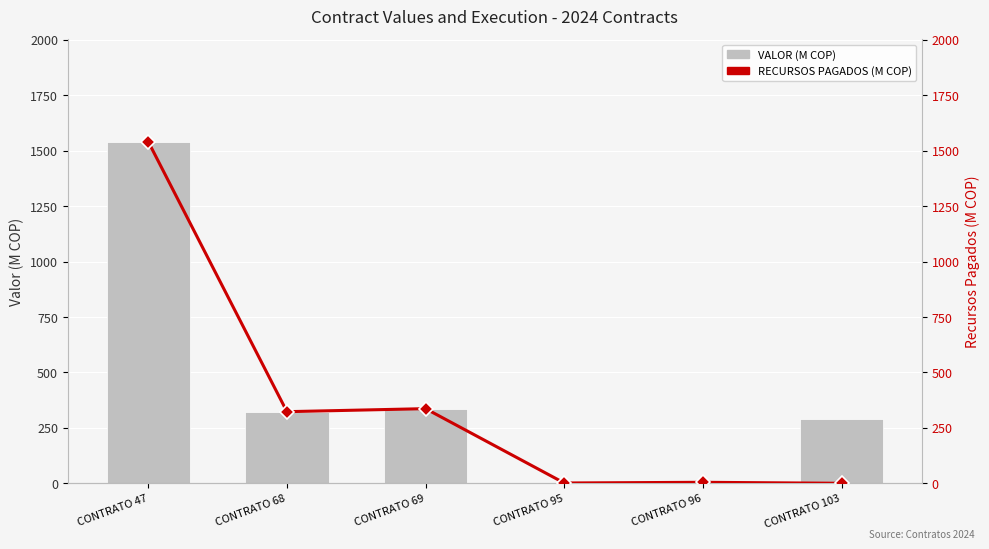

Which series has the largest total across all categories?

VALOR (M COP)